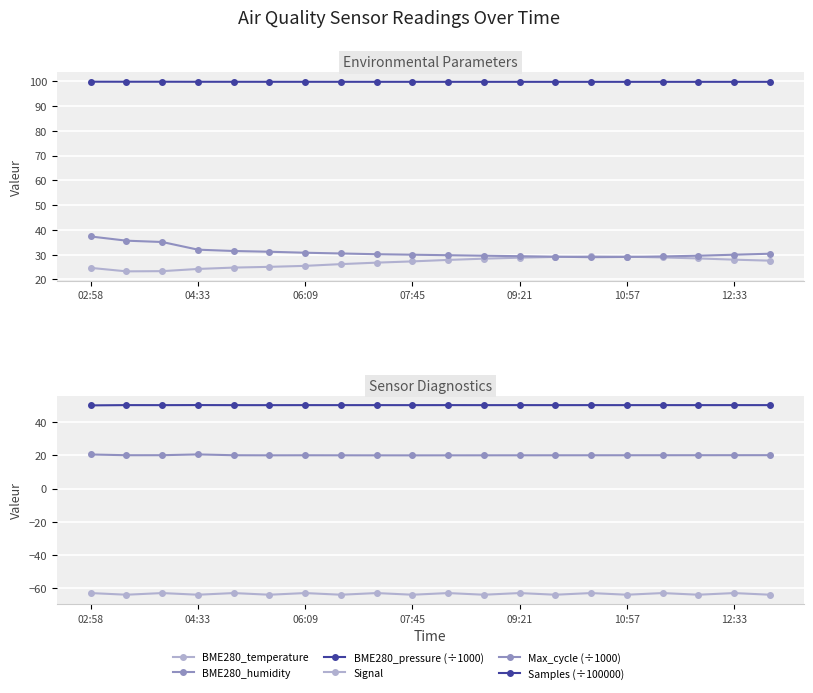

Where does the BME280_temperature series first go above 27?

07:45